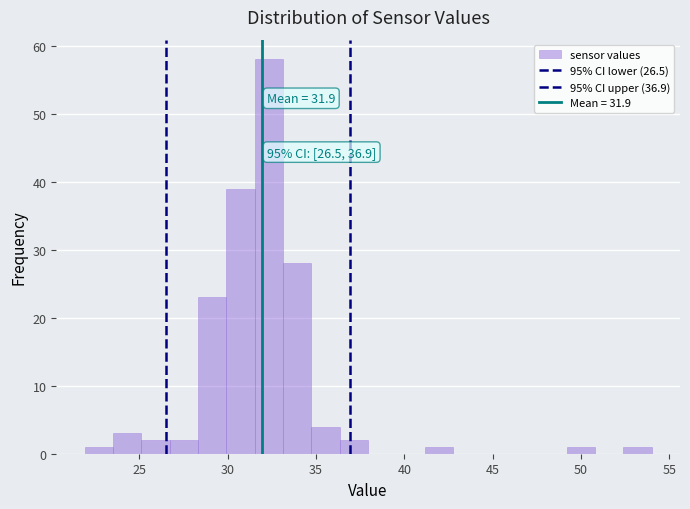

Read against the x-axis, roughly where is the centre of the tallest bar?

32.5